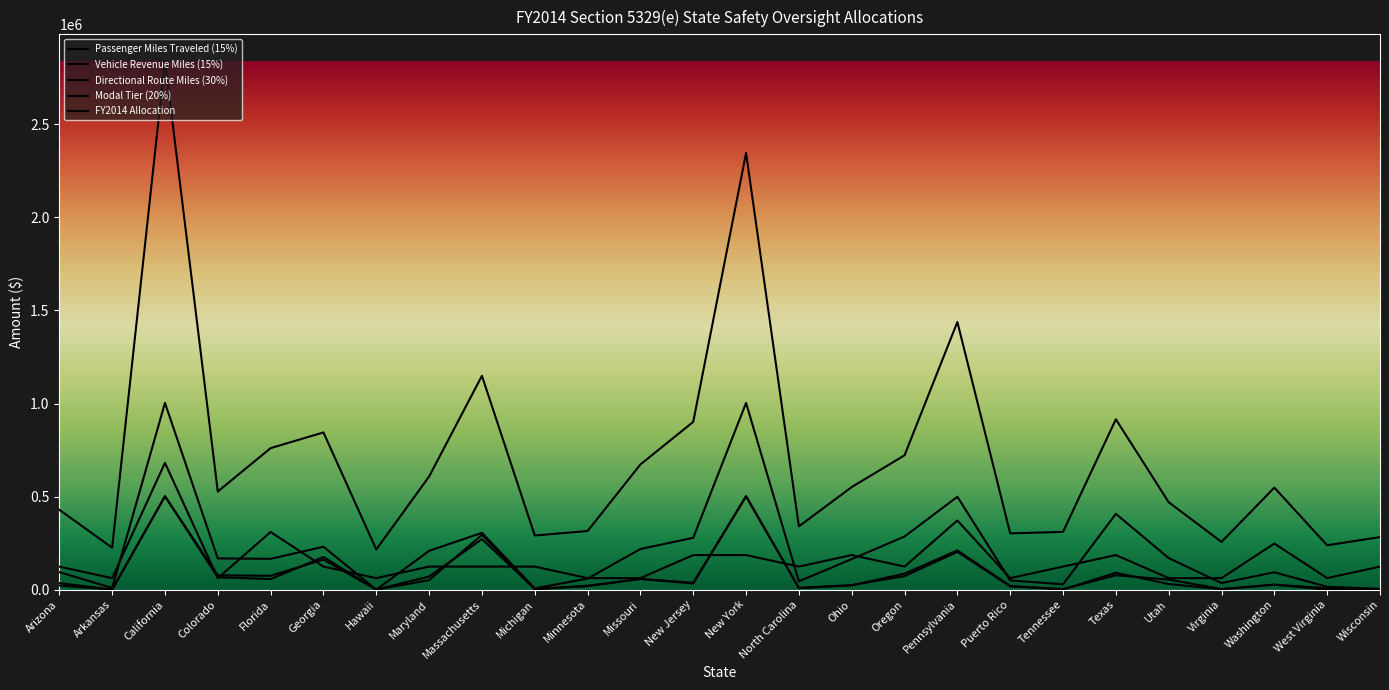

In Vehicle Revenue Miles (15%), how many points are higher than both neighbors (excluding endpoints)?

8